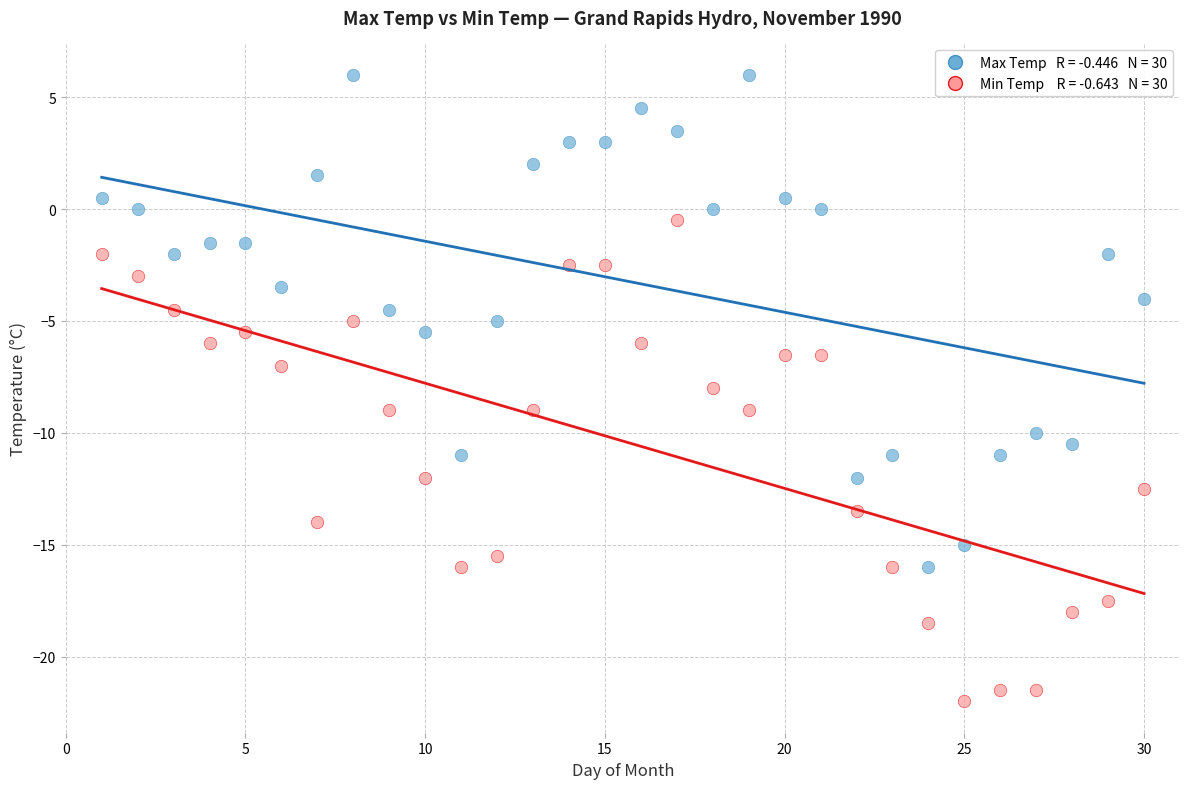

Across all data points, what is the range of Y values (max minus min)?

28.0